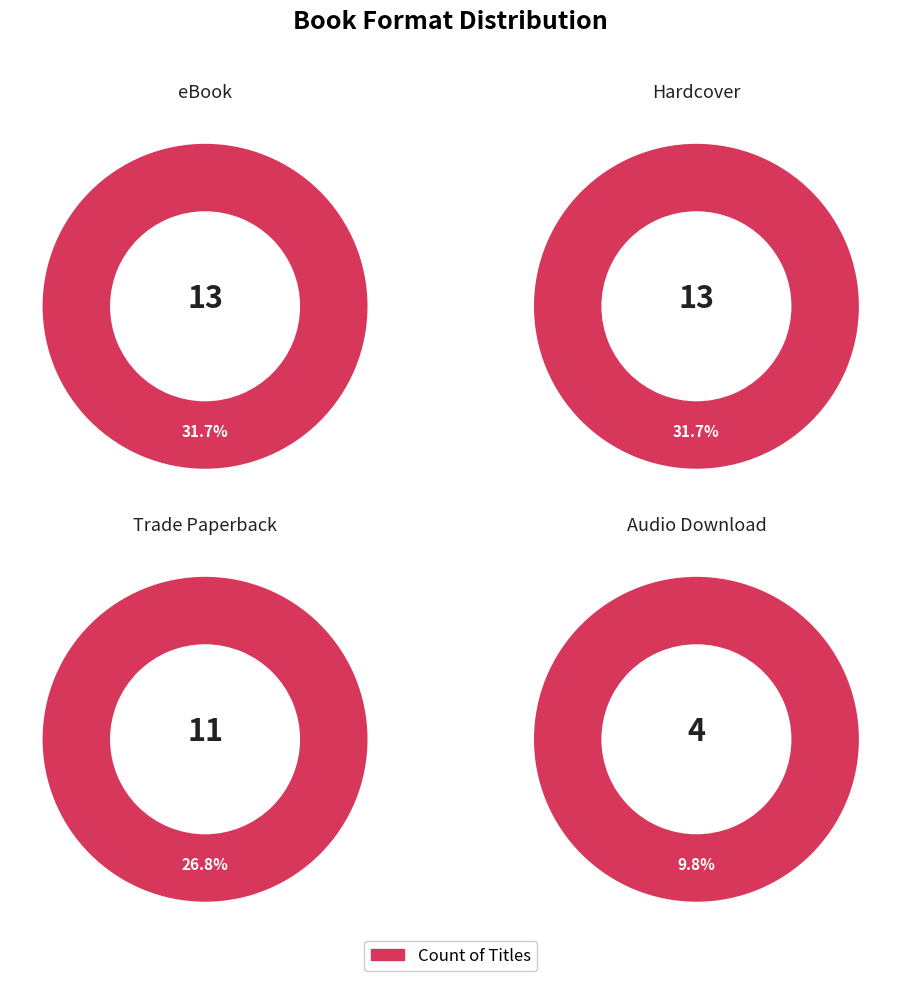

To the nearest percent, what is the average slice percentage?

25%